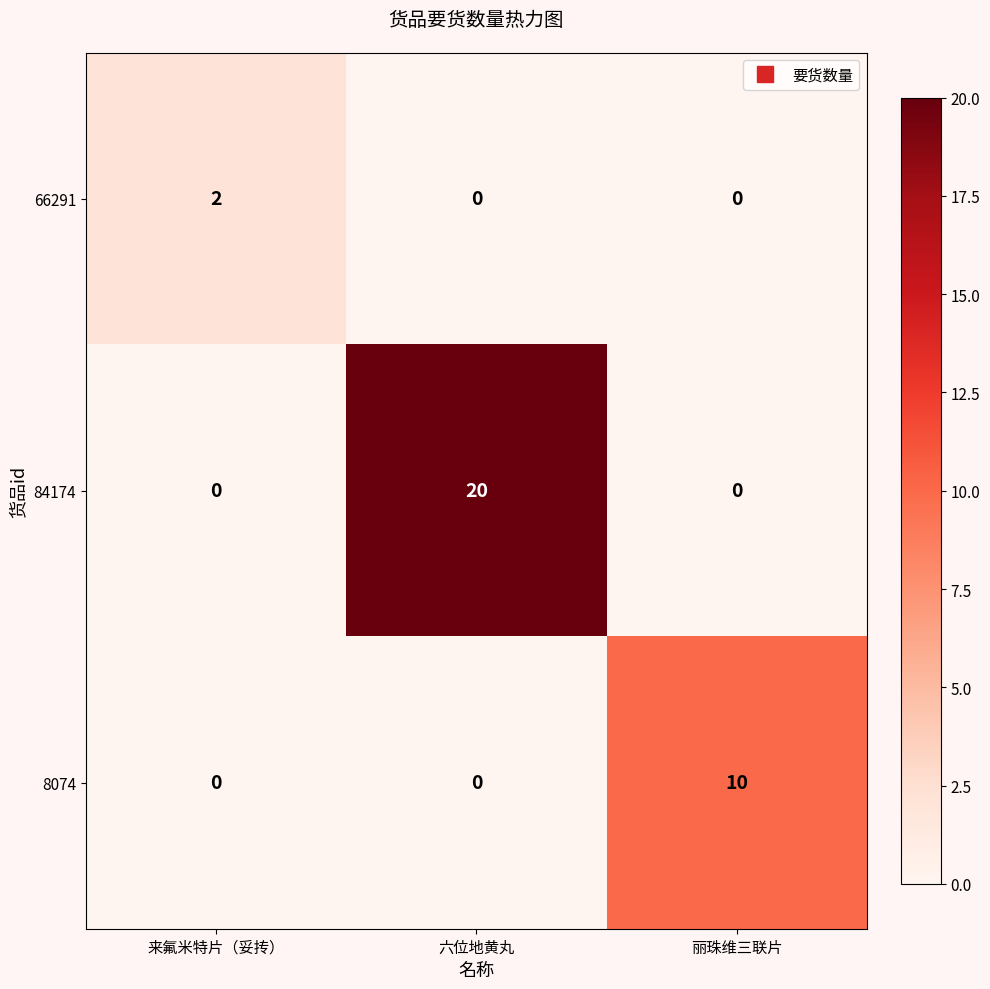

What is the spread (max minus min) of values at 丽珠维三联片?

10